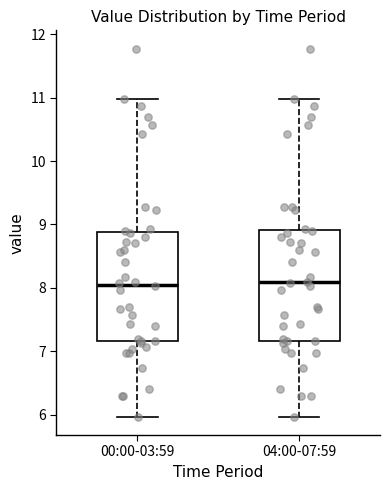

Where is the lower edge of the box for 04:00-07:59 on the y-axis? The values are not printed on the chart, so give them approximately, as read against the axis.

7.2